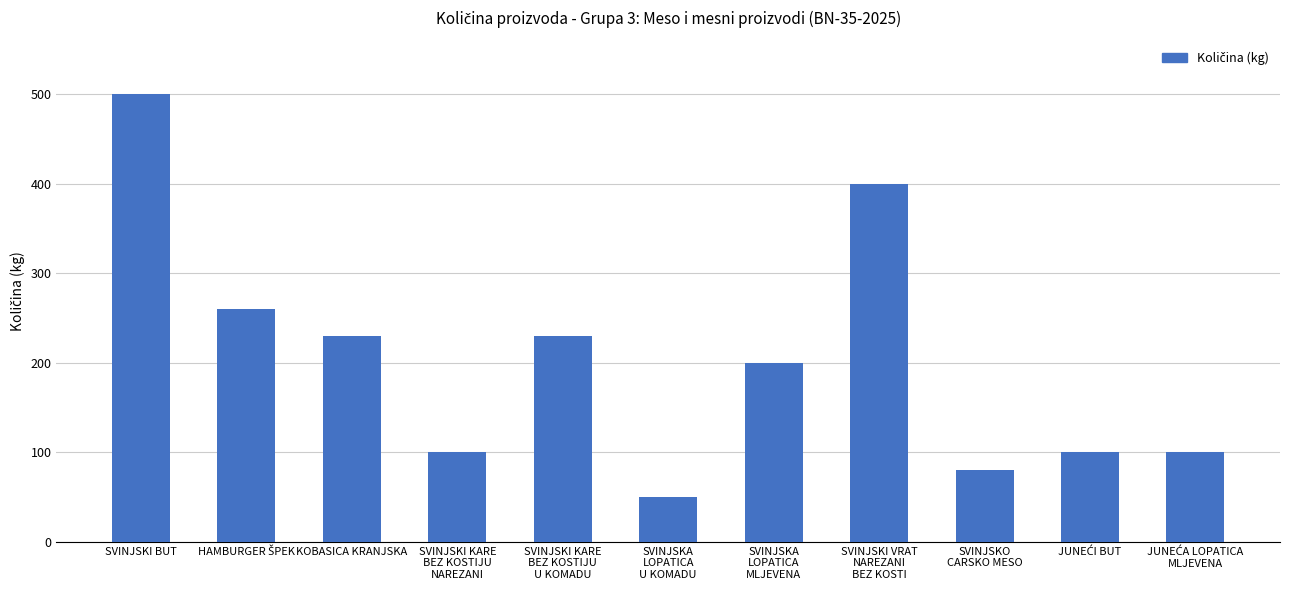

Is it true that the value at SVINJSKI BUT is 500?

True